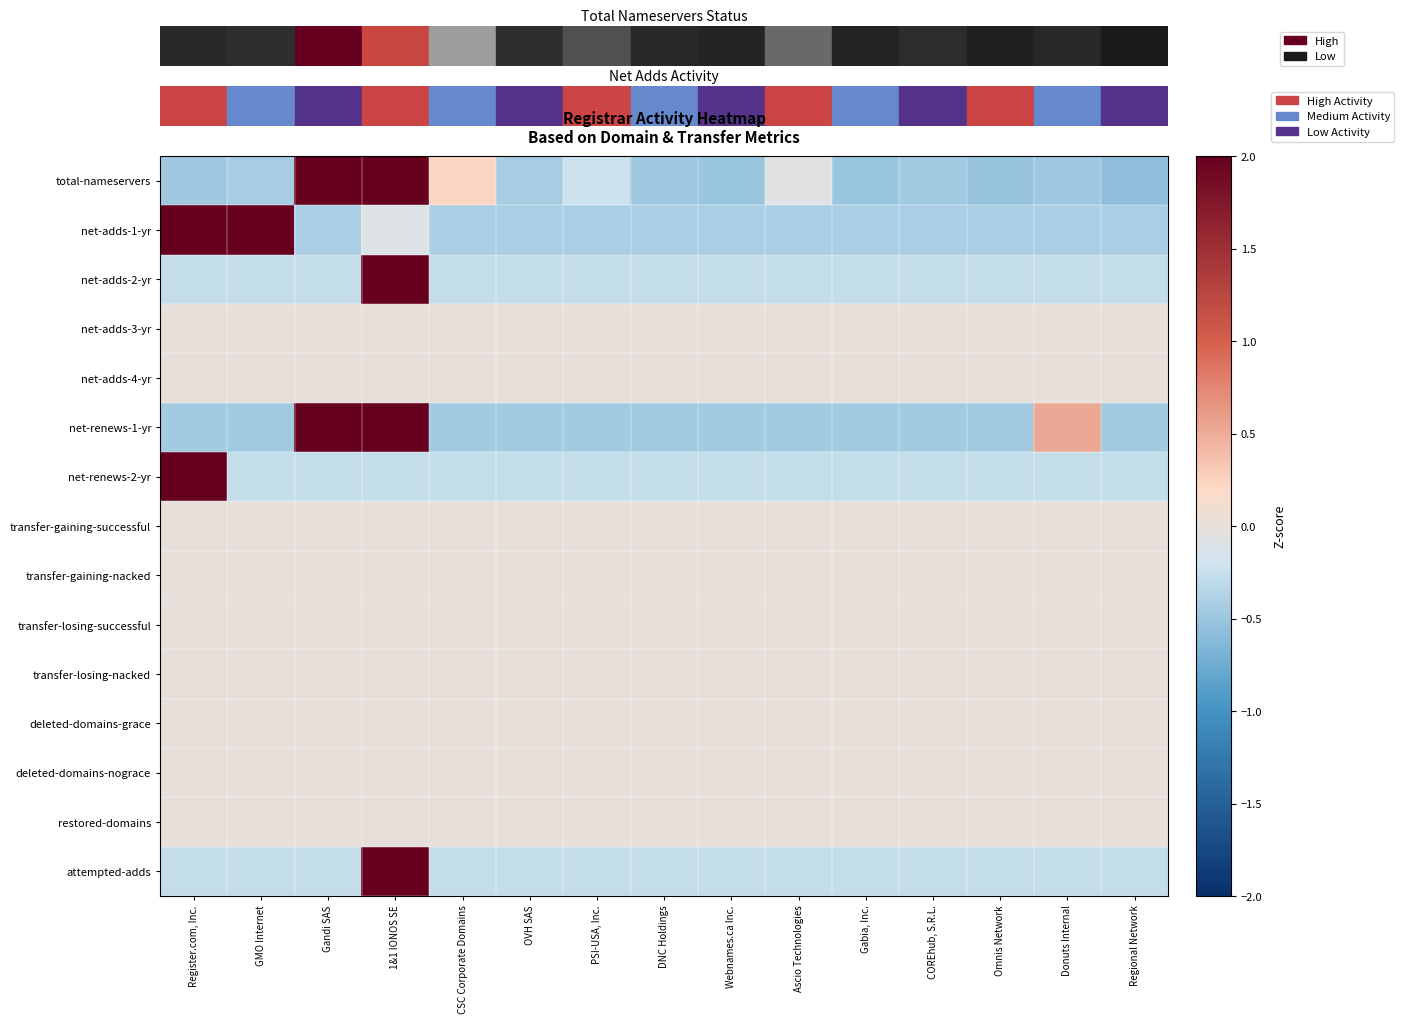

Which series has the largest total across all categories?

net-adds-1-yr